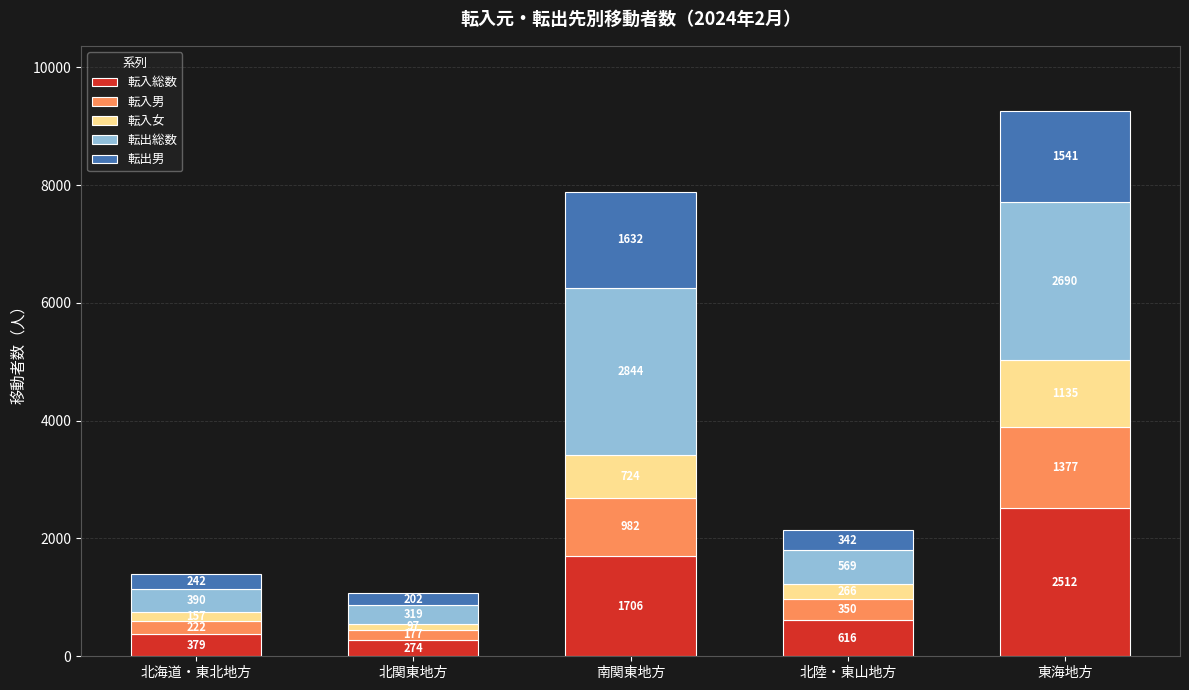

Reading right to left, list the values for the 転入総数 series.

東海地方=2512	北陸・東山地方=616	南関東地方=1706	北関東地方=274	北海道・東北地方=379